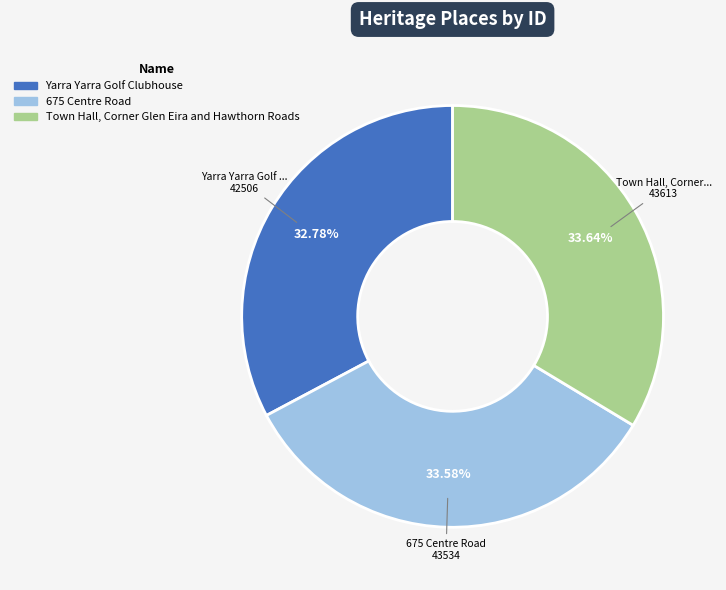

Is the sum of Yarra Yarra Golf Clubhouse and Town Hall, Corner Glen Eira and Hawthorn Roads greater than half?

Yes